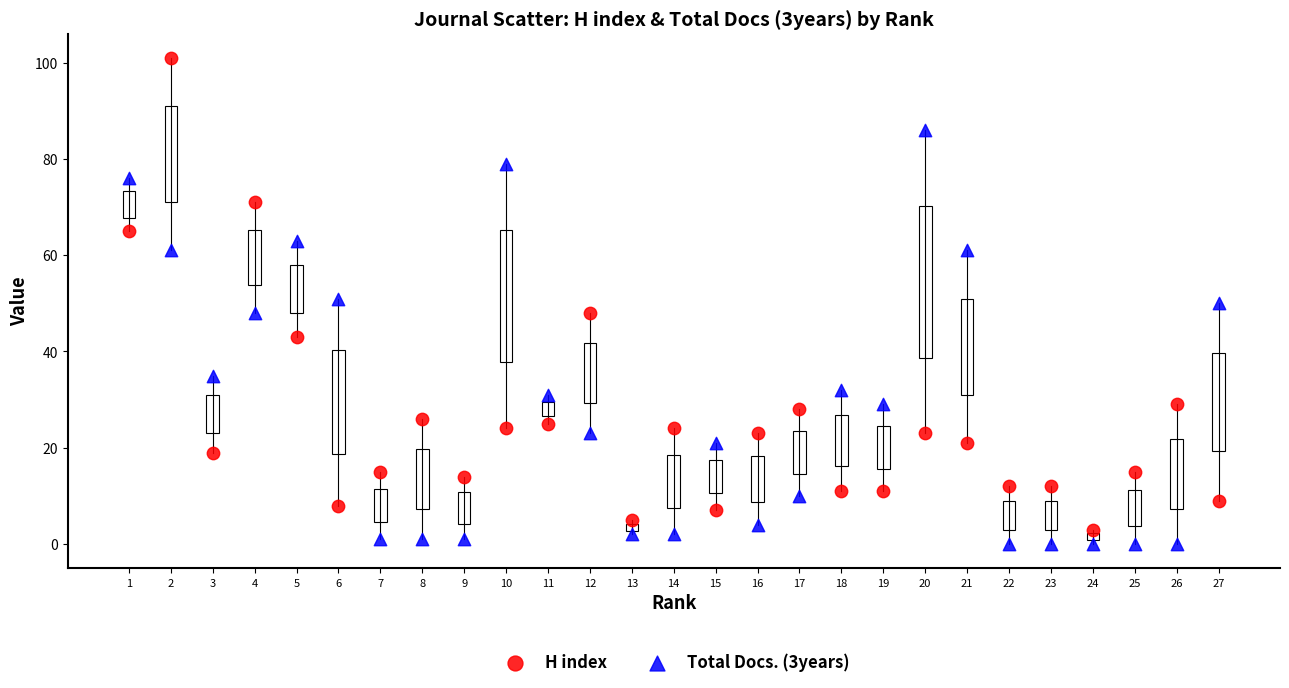

What is the X range (max minus min) for the scatter plot?

26